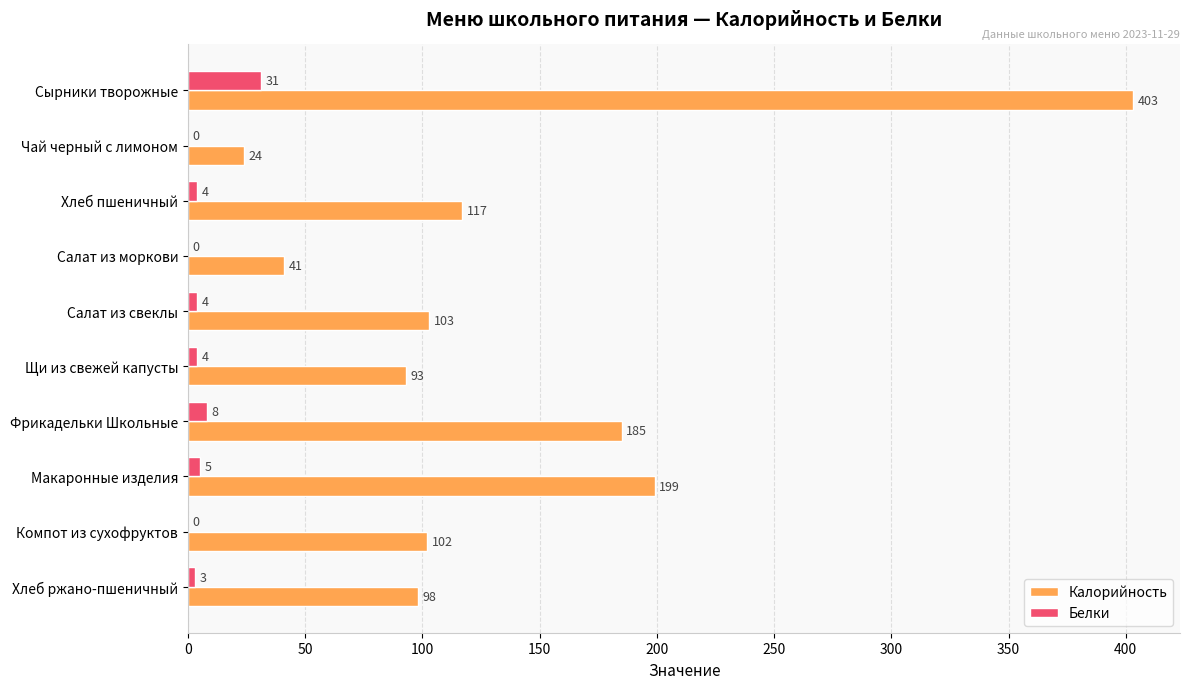

Where is Калорийность nearest to the value 213?

Макаронные изделия